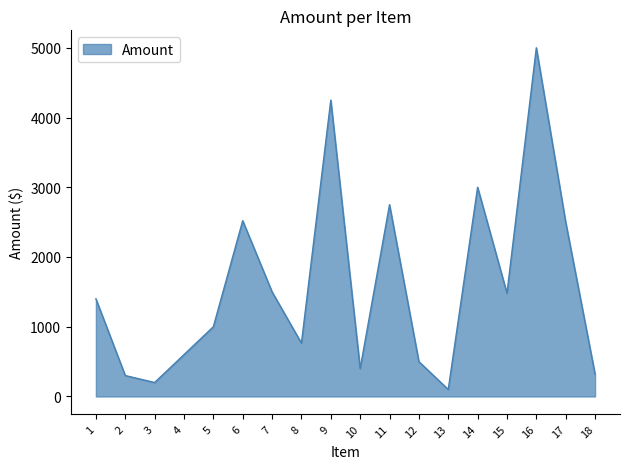

Read the value at 10, to the nearest 10.

400